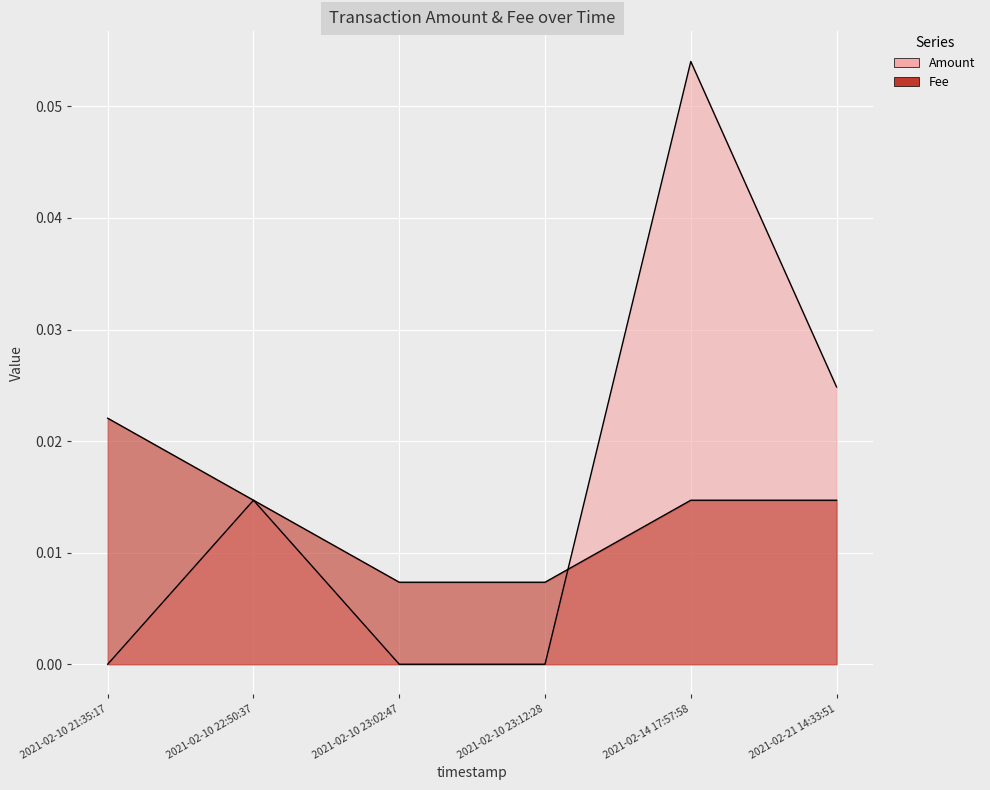

Reading right to left, extract all data points from this chart.

Amount: 2021-02-21 14:33:51=0.0	2021-02-14 17:57:58=0.1	2021-02-10 23:12:28=0.0	2021-02-10 23:02:47=0.0	2021-02-10 22:50:37=0.0	2021-02-10 21:35:17=0.0
Fee: 2021-02-21 14:33:51=0.0	2021-02-14 17:57:58=0.0	2021-02-10 23:12:28=0.0	2021-02-10 23:02:47=0.0	2021-02-10 22:50:37=0.0	2021-02-10 21:35:17=0.0